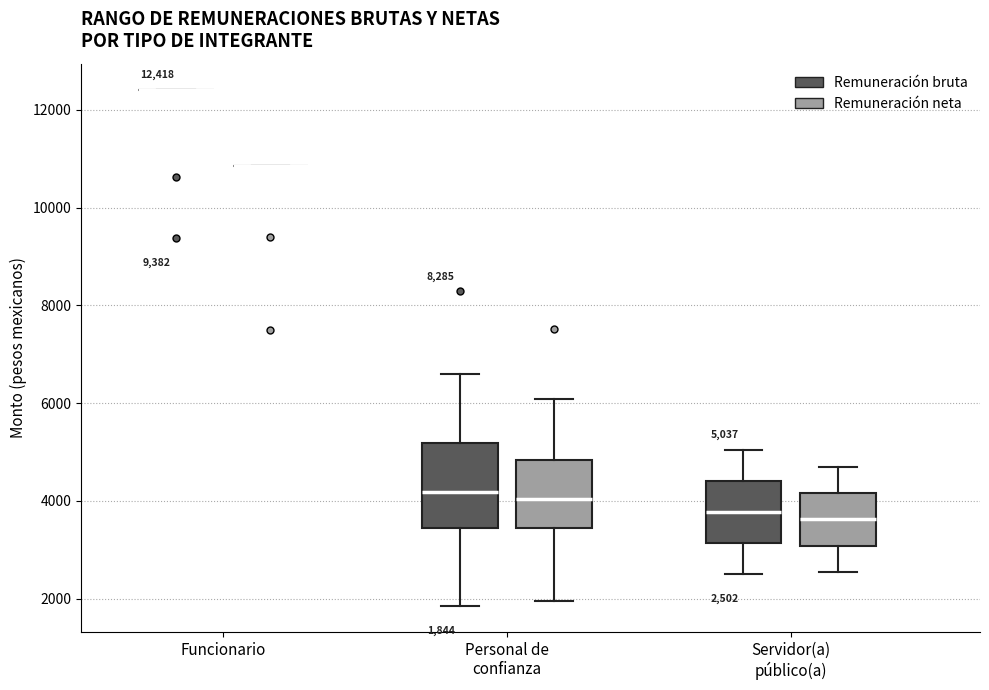

Comparing the boxes themselves (not the whiskers), which one is the tallest?

Personal de confianza (Remuneración bruta)